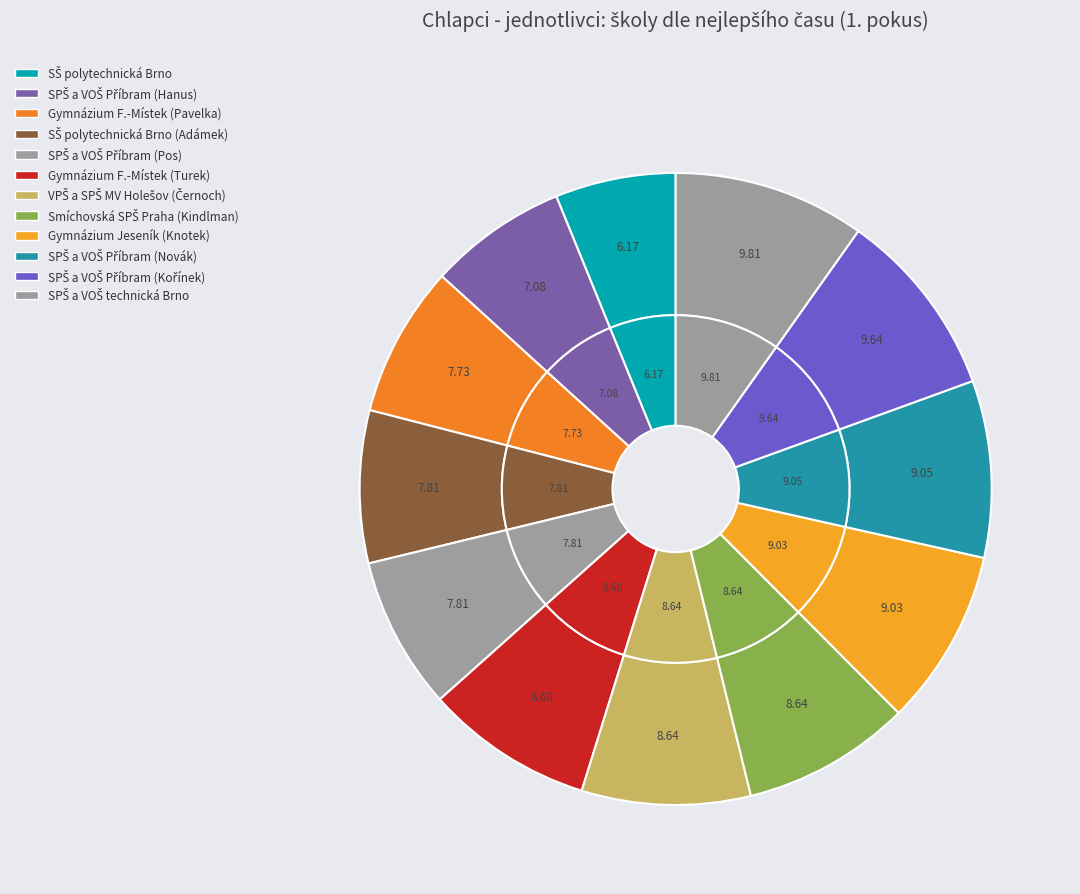

Rank the categories by value from highest to lowest.

SPŠ a VOŠ technická Brno, SPŠ a VOŠ Příbram (Kořínek), SPŠ a VOŠ Příbram (Novák), Gymnázium Jeseník (Knotek), VPŠ a SPŠ MV Holešov (Černoch), Smíchovská SPŠ Praha (Kindlman), Gymnázium F.-Místek (Turek), SŠ polytechnická Brno (Adámek), SPŠ a VOŠ Příbram (Pos), Gymnázium F.-Místek (Pavelka), SPŠ a VOŠ Příbram (Hanus), SŠ polytechnická Brno